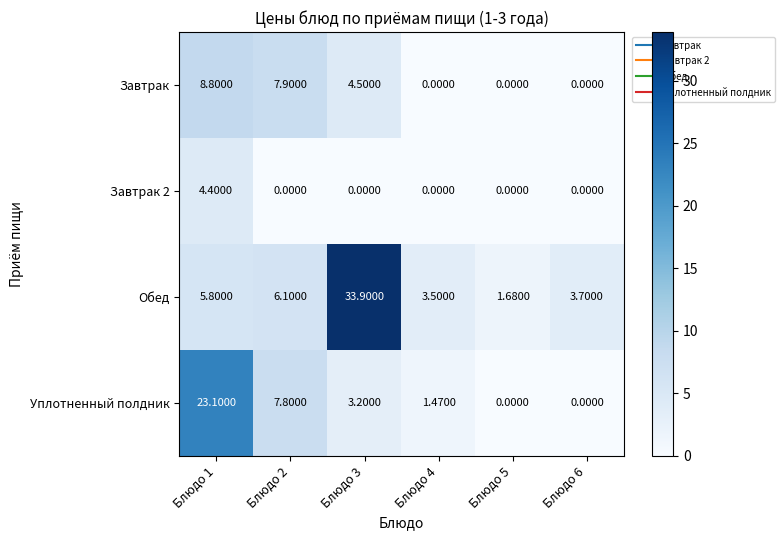

Is the value of Завтрак at Блюдо 3 greater than the value of Обед at Блюдо 4?

Yes